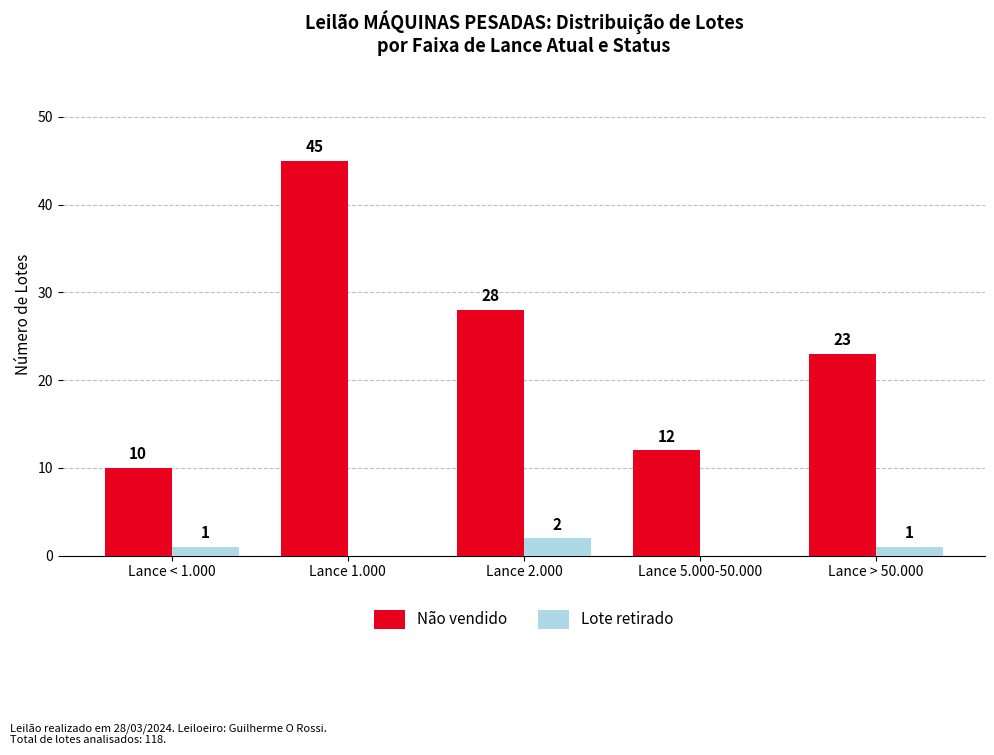

True or false: Lote retirado has a value of 0 at Lance 5.000-50.000.

True